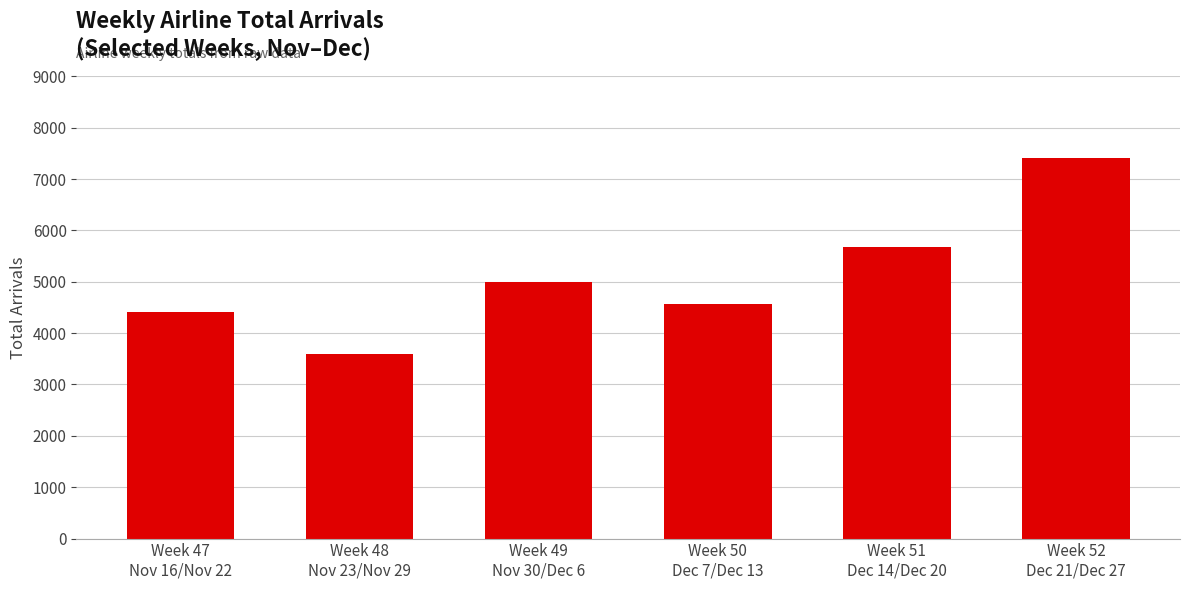

True or false: the data shows 2951 at Week 51
Dec 14/Dec 20.

False